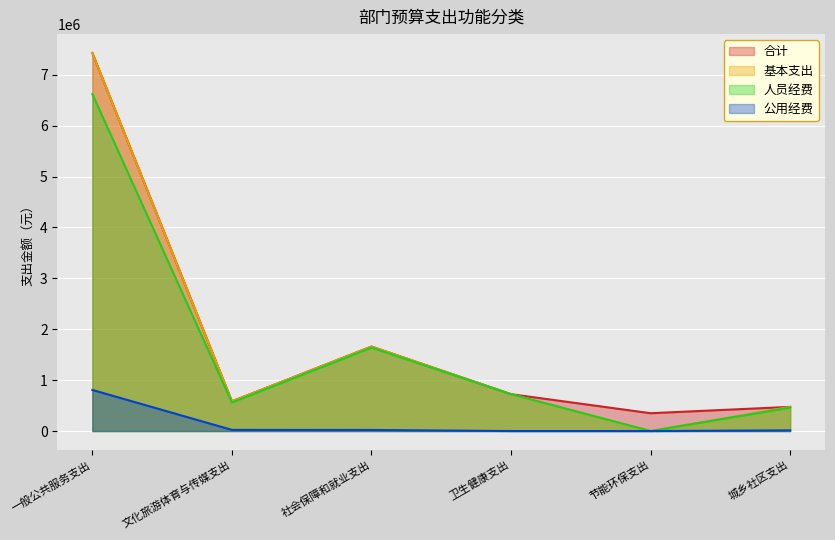

How many lines are shown in the chart?

4